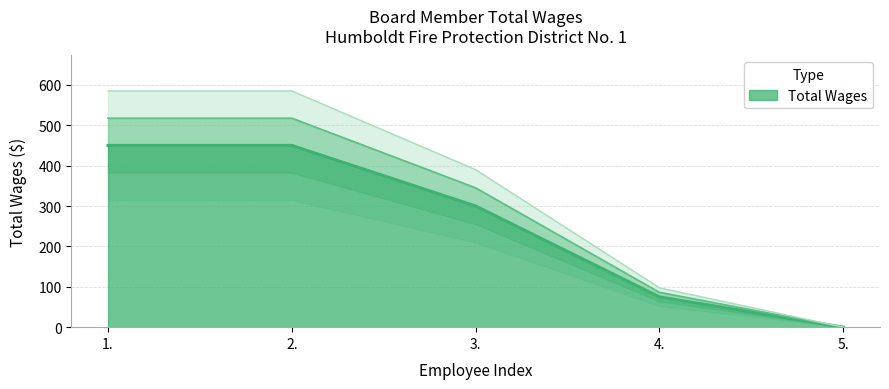

Read the value at 1., to the nearest 5.

450